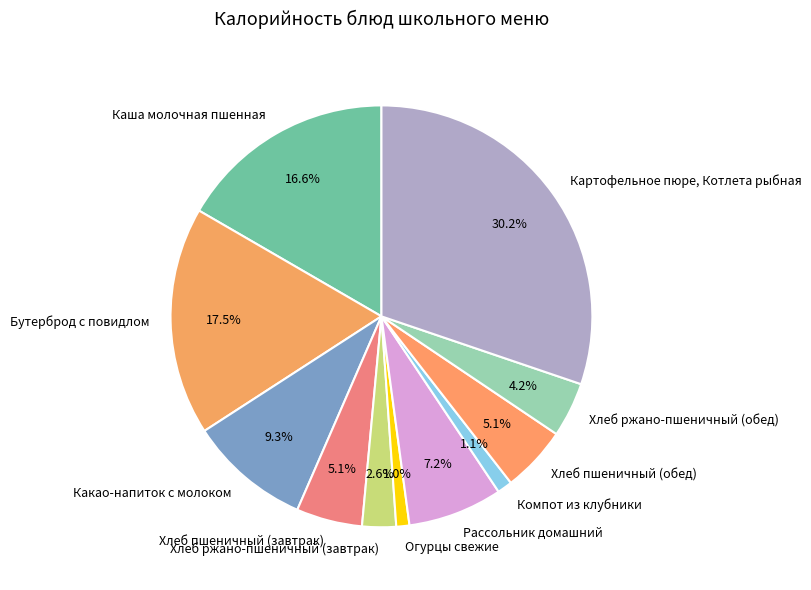

Which has a higher value, Хлеб ржано-пшеничный (обед) or Компот из клубники?

Хлеб ржано-пшеничный (обед)